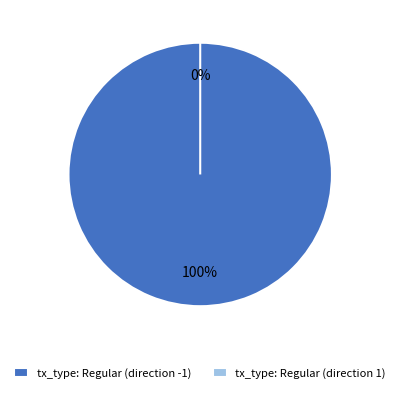

The tx_type: Regular (direction -1) slice represents 100% of the pie. True or false?

True